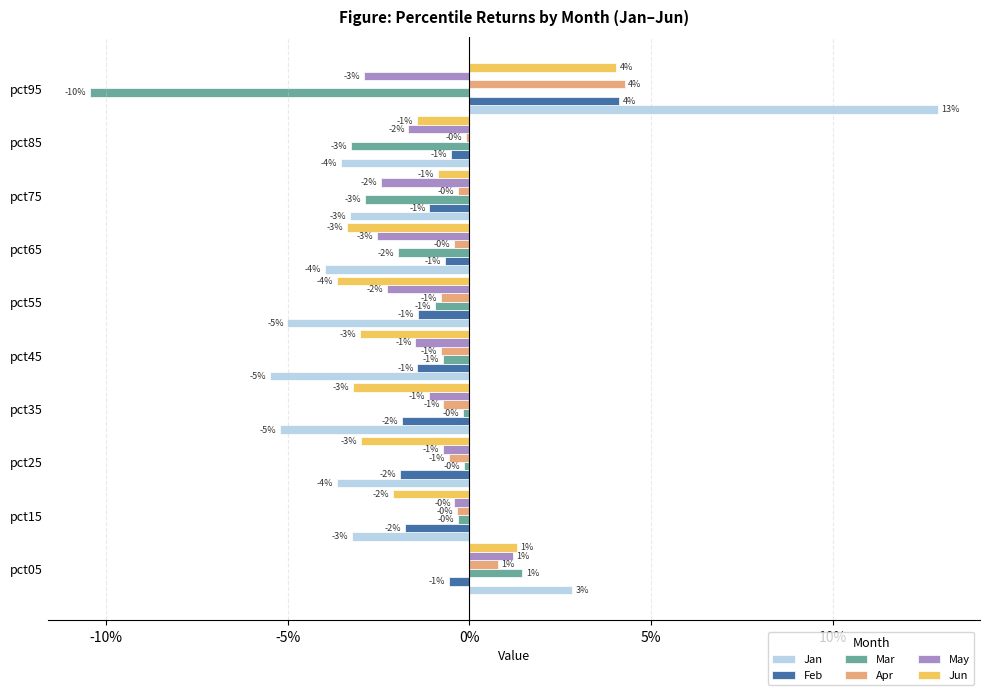

List the series in order of their peak value, lowest first.

May, Mar, Jun, Feb, Apr, Jan